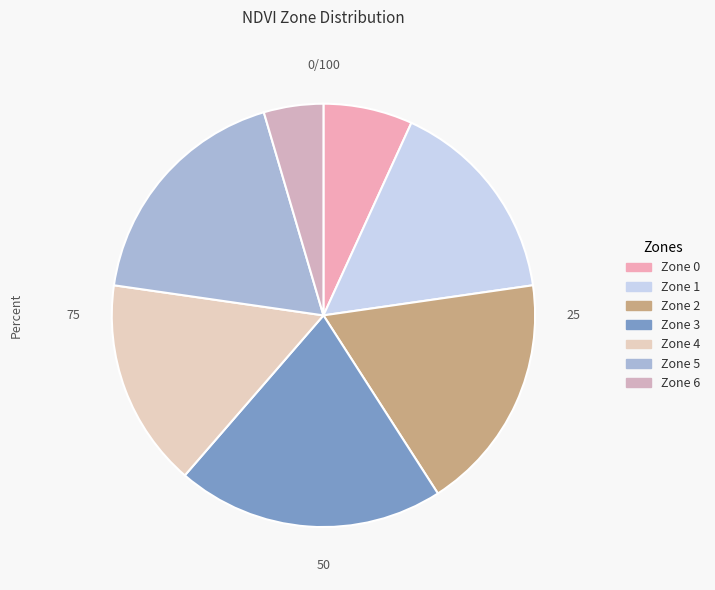

How many segments does this pie chart have?

7